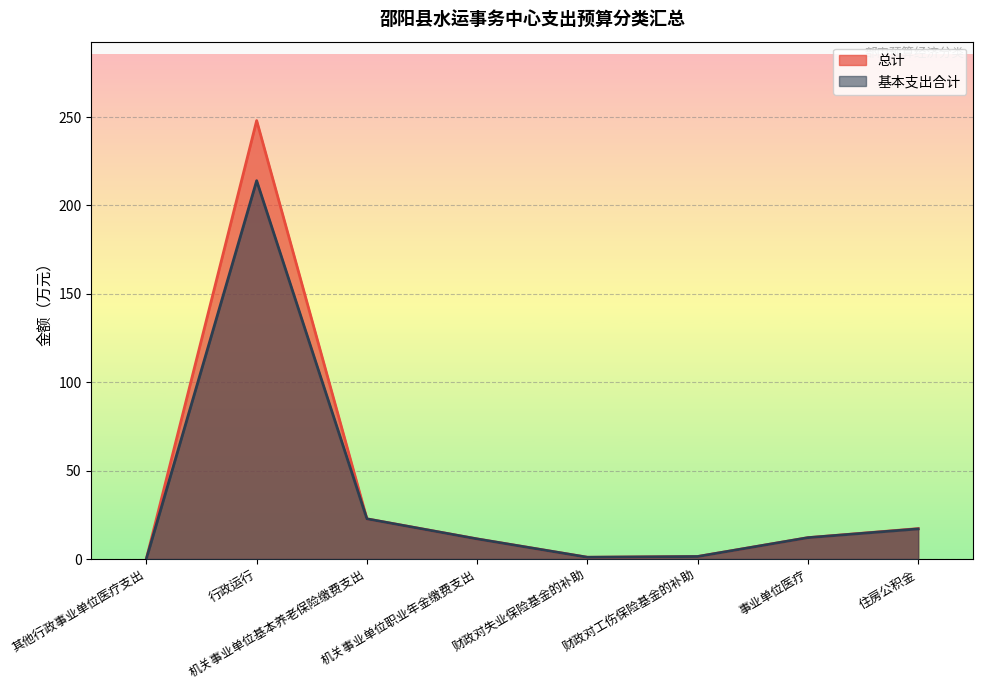

At which category is the sum across all series the highest?

行政运行